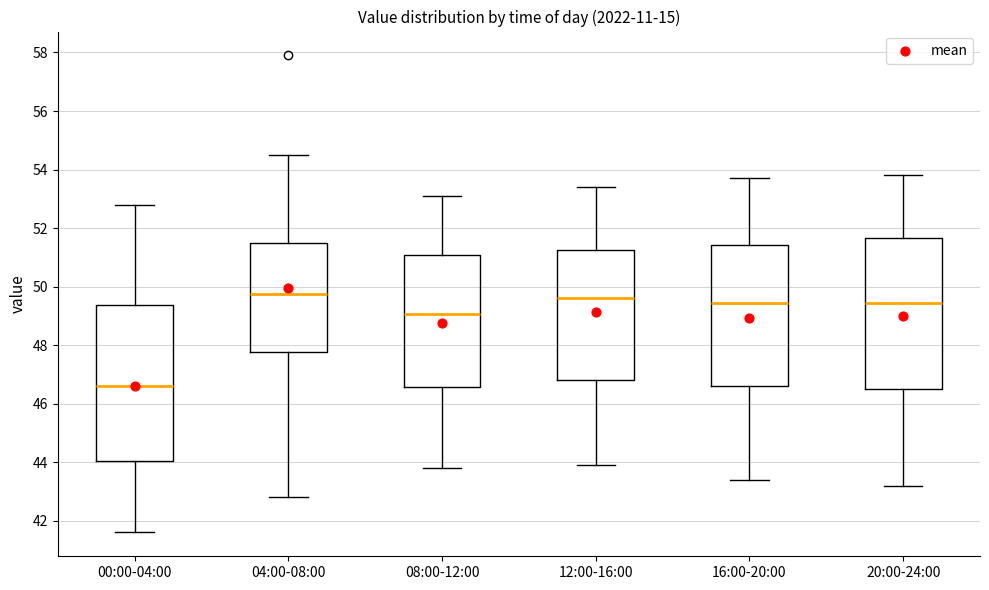

Where does the upper whisker of the box for 08:00-12:00 end on the y-axis? The values are not printed on the chart, so give them approximately, as read against the axis.

53.2